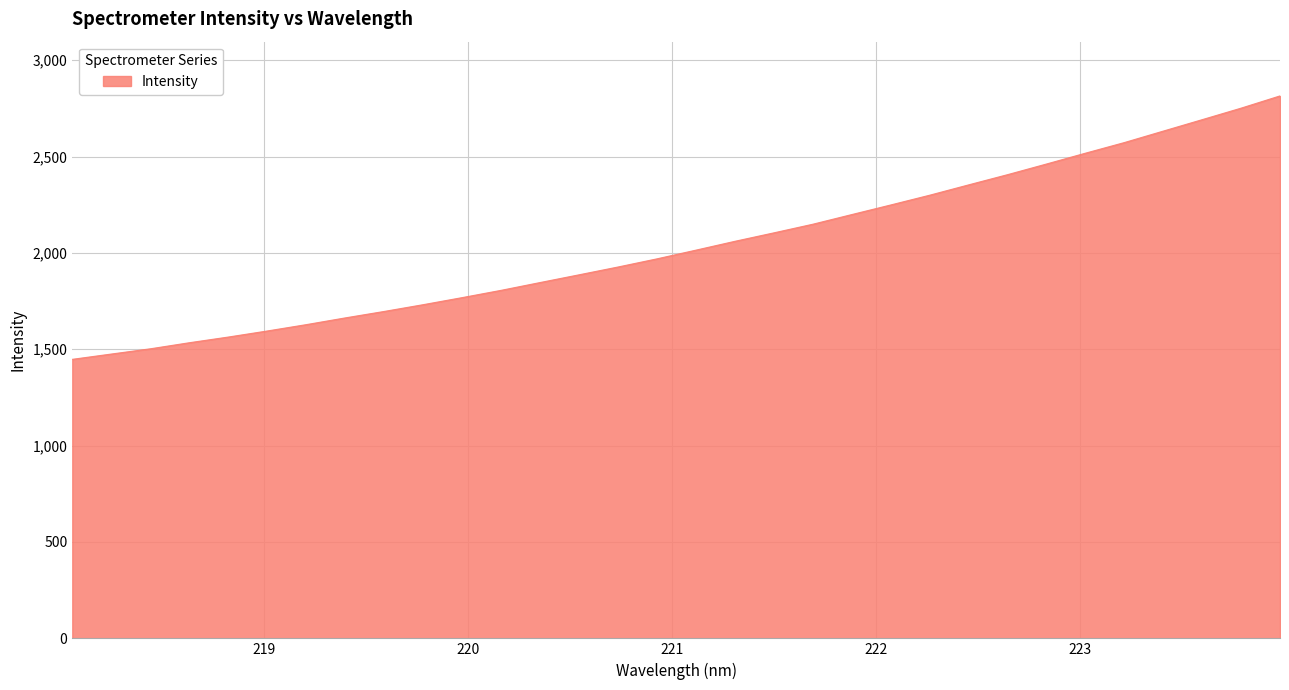

What is the difference between the maximum and minimum values?

1366.8